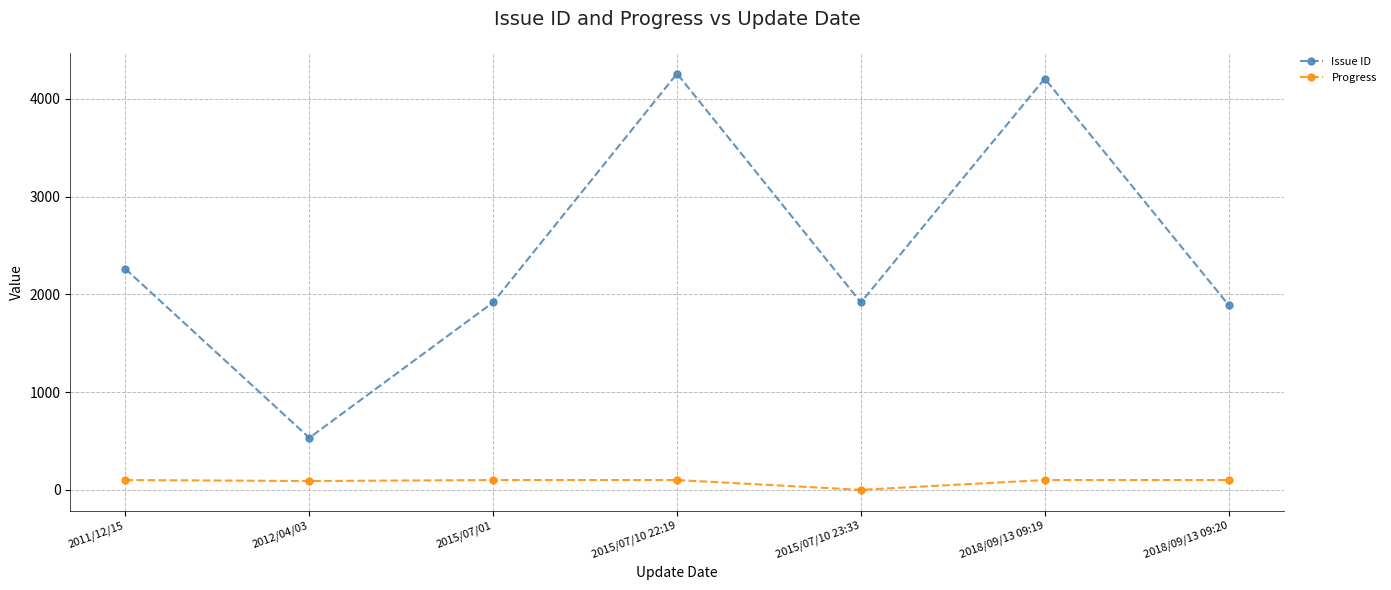

What is the label of the 5th point from the right?

2015/07/01